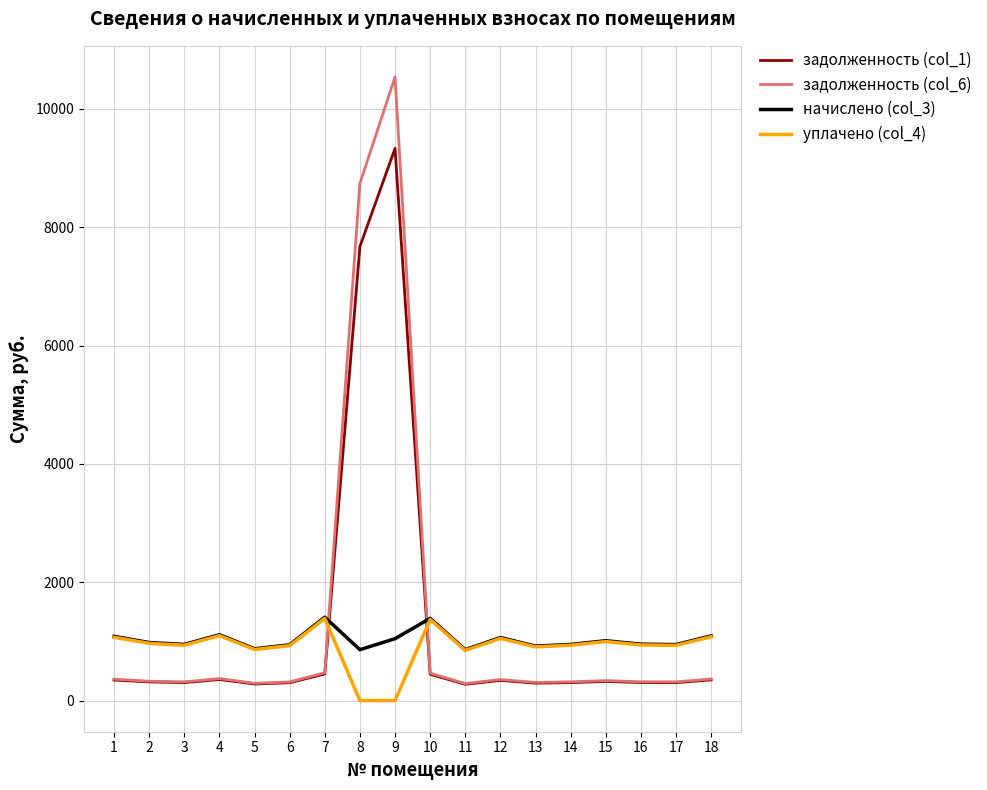

True or false: начислено (col_3) has a value of 874.8 at 5.

True